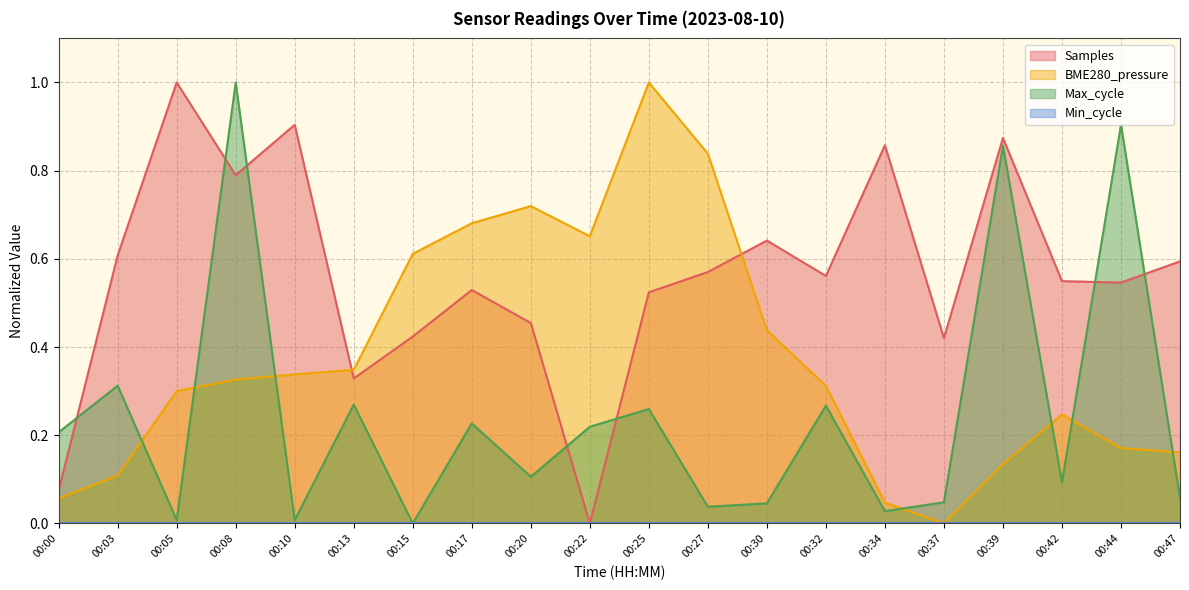

Between 00:25 and 00:27, which series saw the biggest shift?

Max_cycle